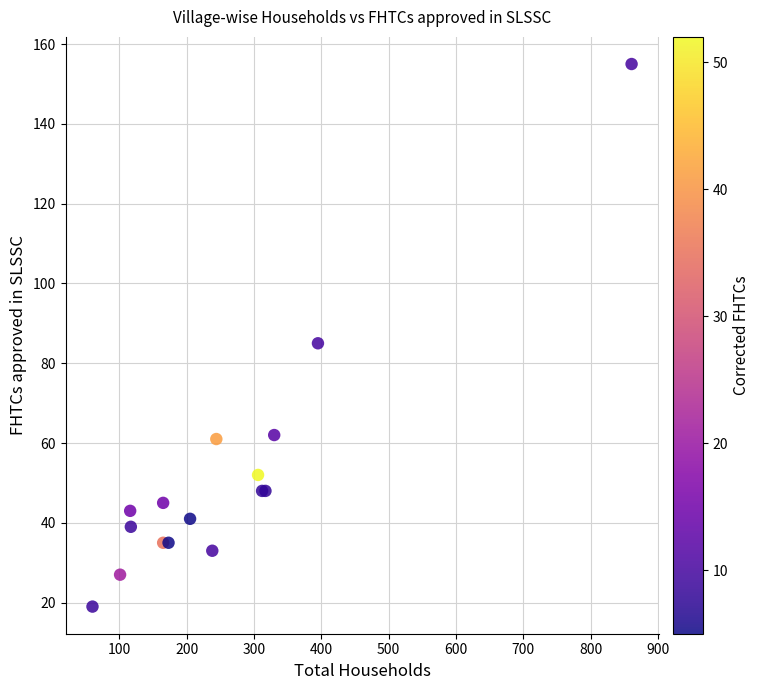

What Y value in the scatter plot is closest to 87?

85